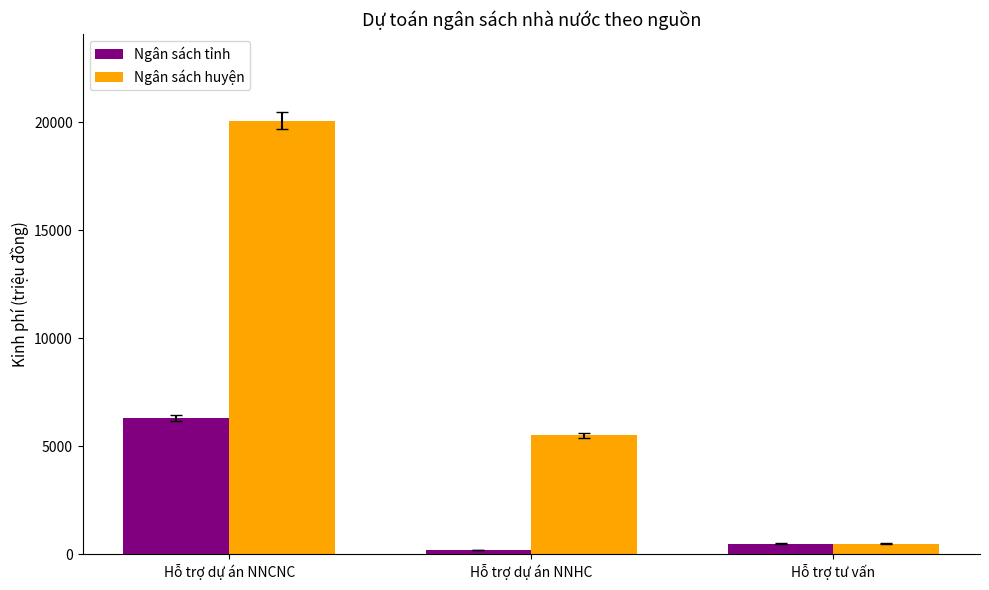

What are all the series names shown in the legend?

Ngân sách tỉnh, Ngân sách huyện